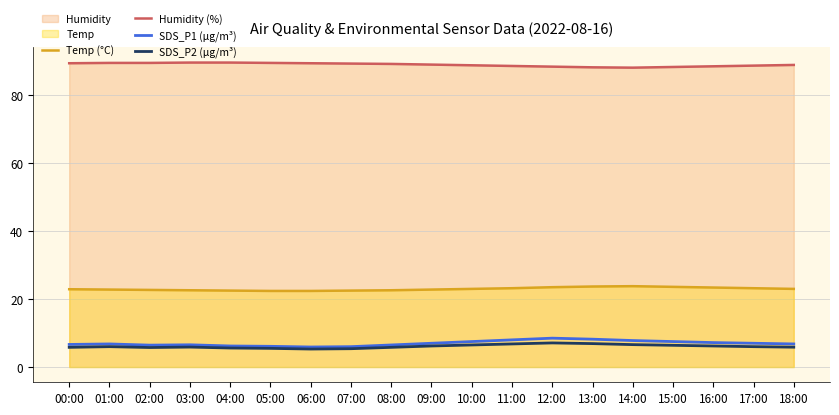

What position from the left is 18:00?

19